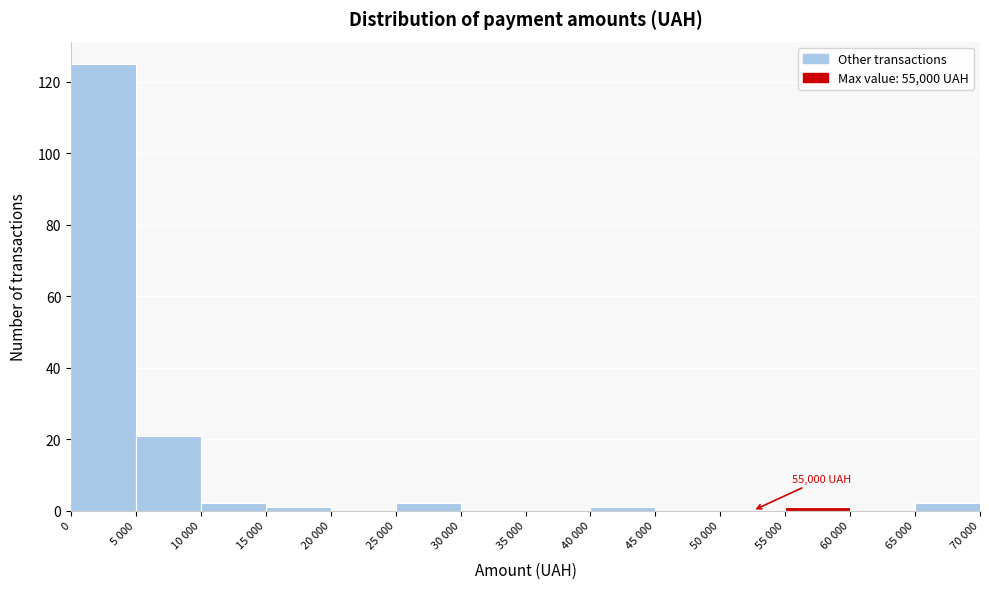

Reading left to right, list all the values displayed in this chart.

0=125	5 000=21	10 000=2	15 000=1	20 000=0	25 000=2	30 000=0	35 000=0	40 000=1	45 000=0	50 000=0	55 000=1	60 000=0	65 000=2